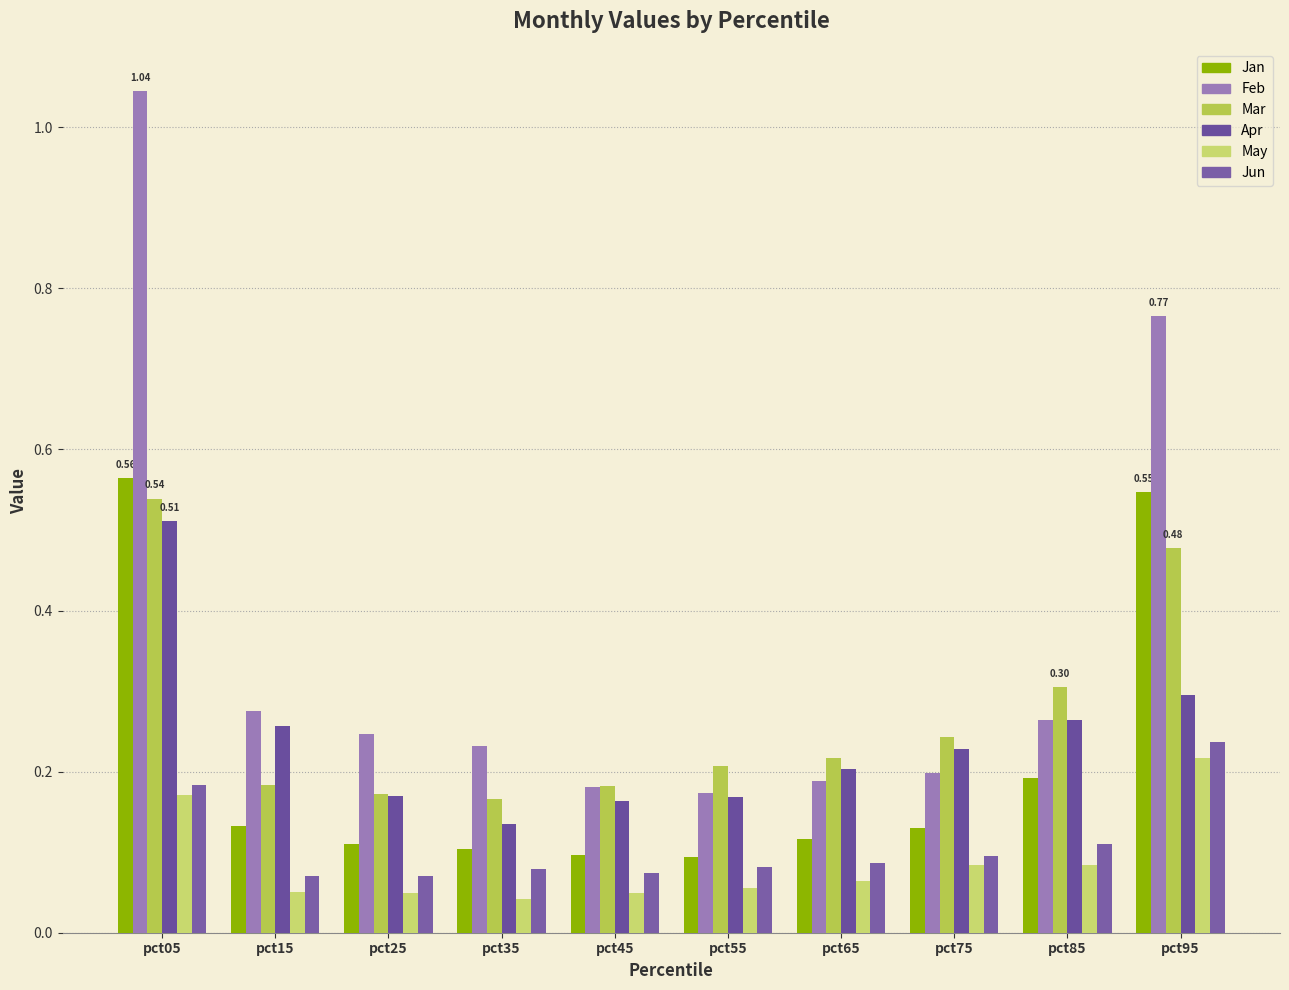

How many distinct data groups are displayed?

6